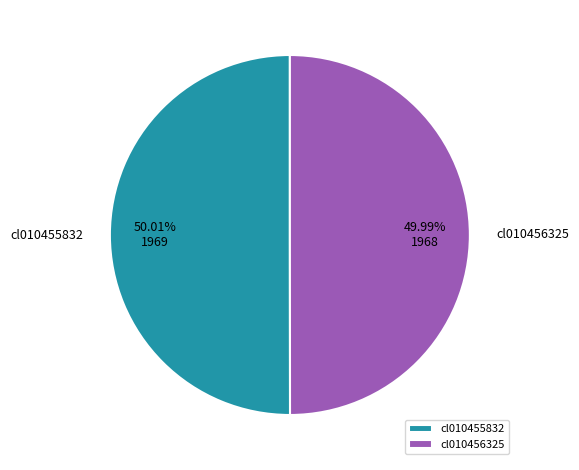

To the nearest percent, what portion does cl010455832 represent?

50%